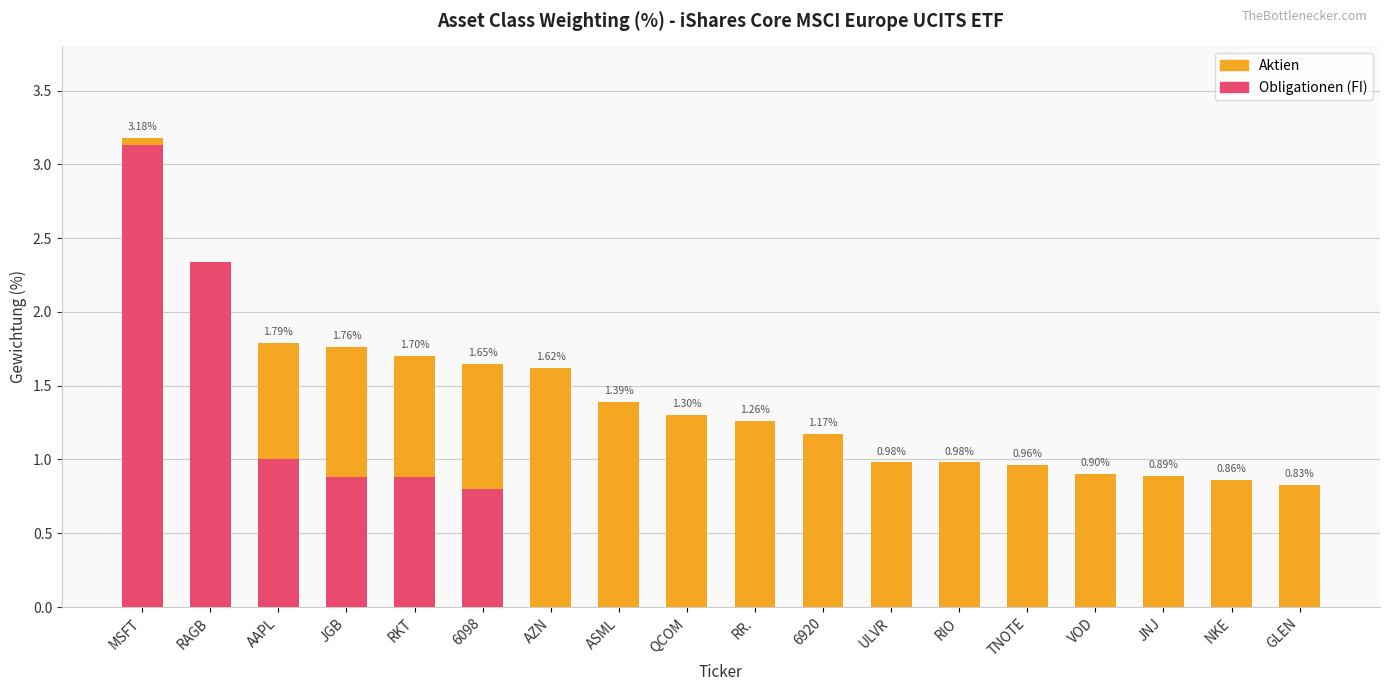

Rank the series at RAGB from lowest to highest value.

Aktien, Obligationen (FI)